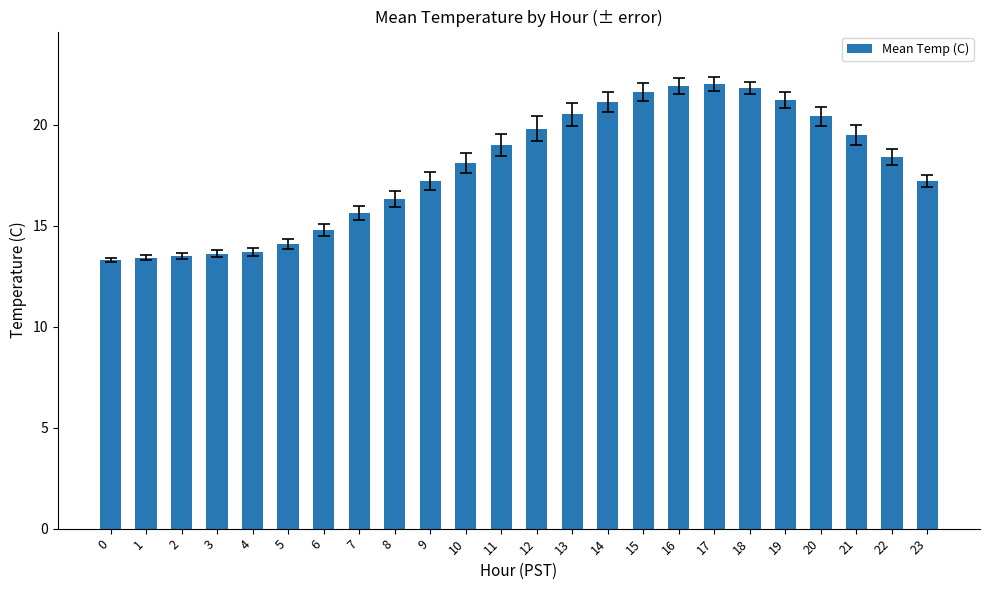

What is the sum of the values at 22 and 13?

38.9